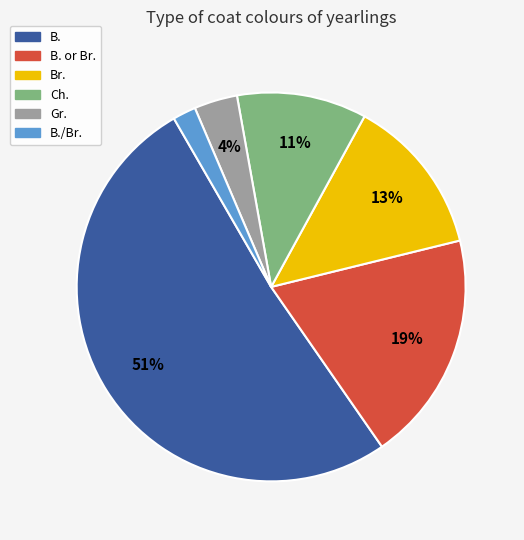

Is there a majority slice in this chart?

Yes